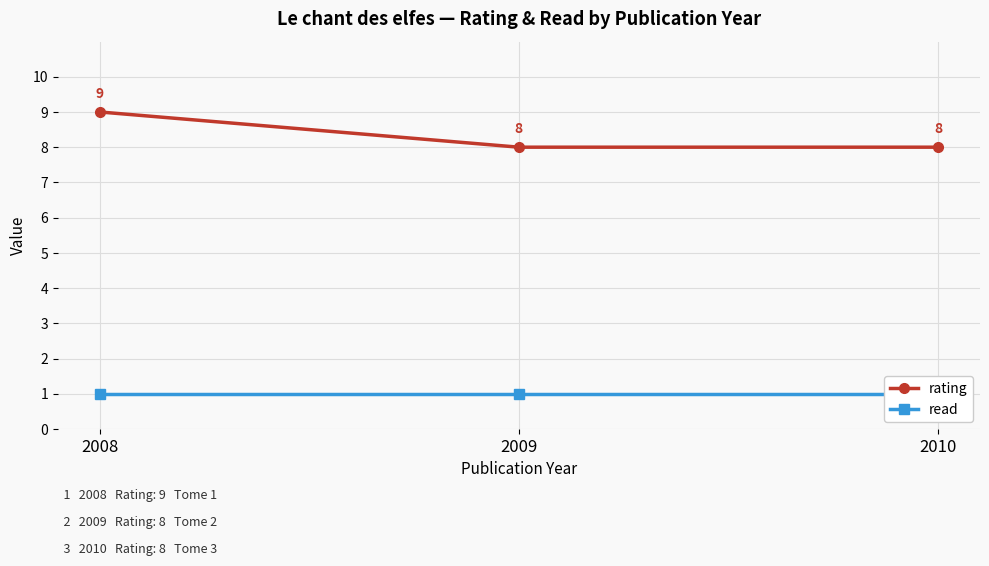

What value does the rating series have at 2008?

9